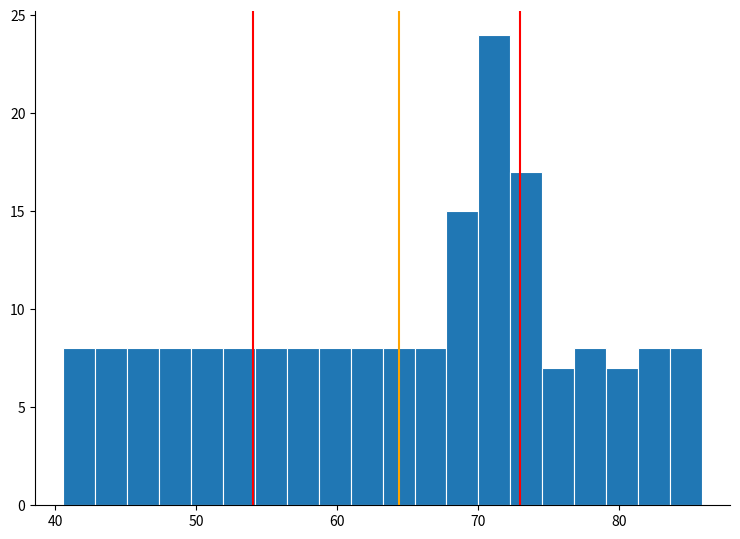

Read against the x-axis, roughly where is the centre of the tallest bar?

71